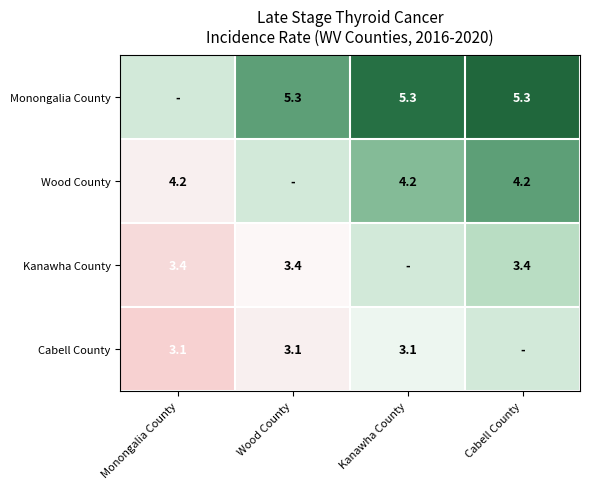

At which category is the sum across all series the highest?

Cabell County